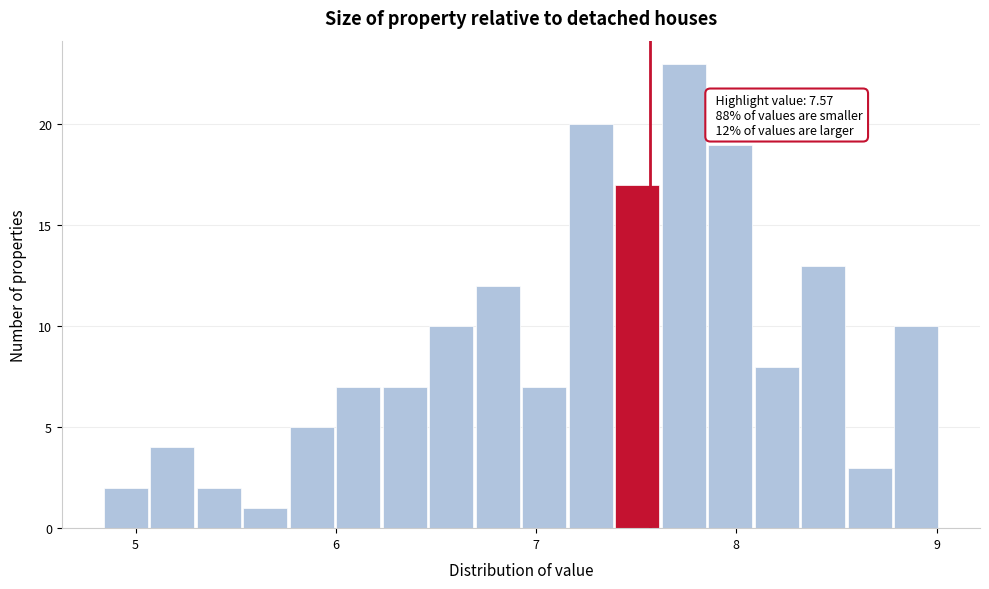

Read against the x-axis, roughly where is the centre of the tallest bar?

7.7